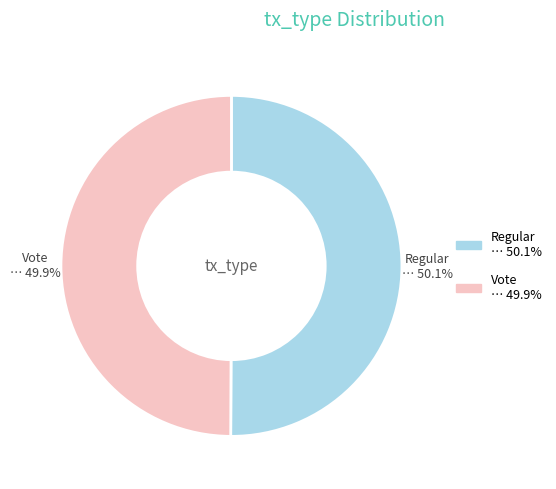

Is there any slice that represents more than half of the pie?

Yes